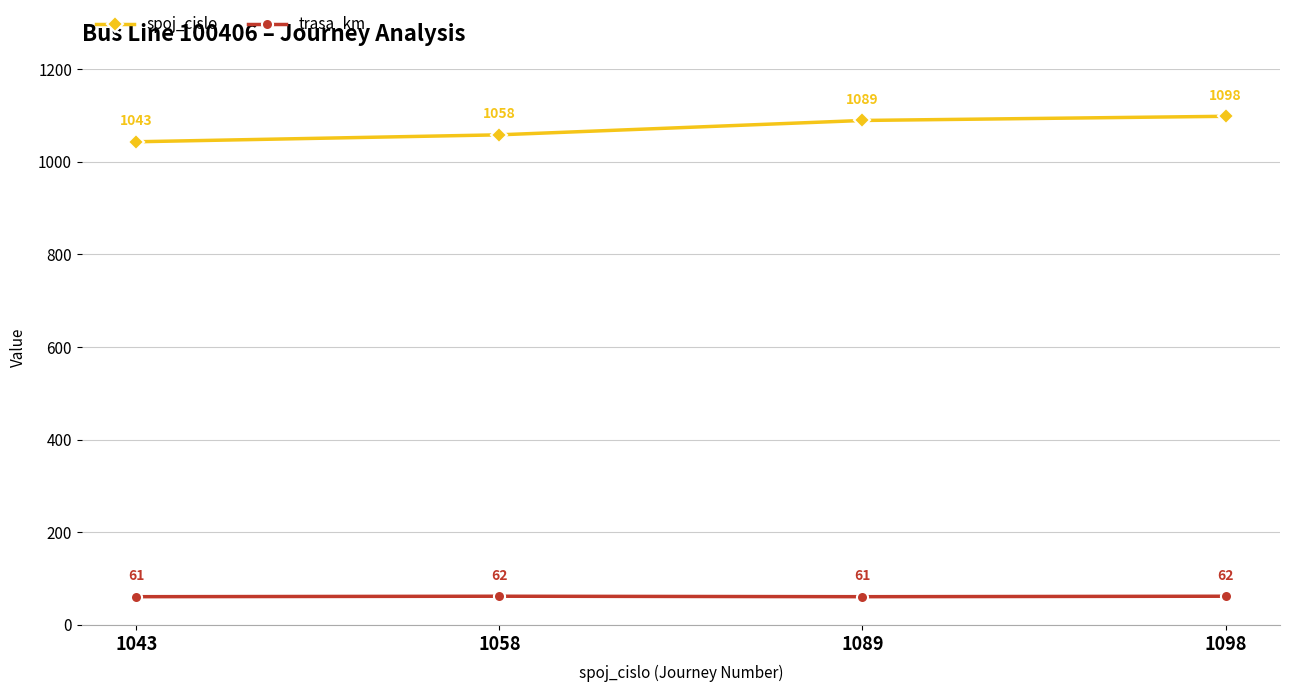

At how many categories does at least one series exceed 932?

4